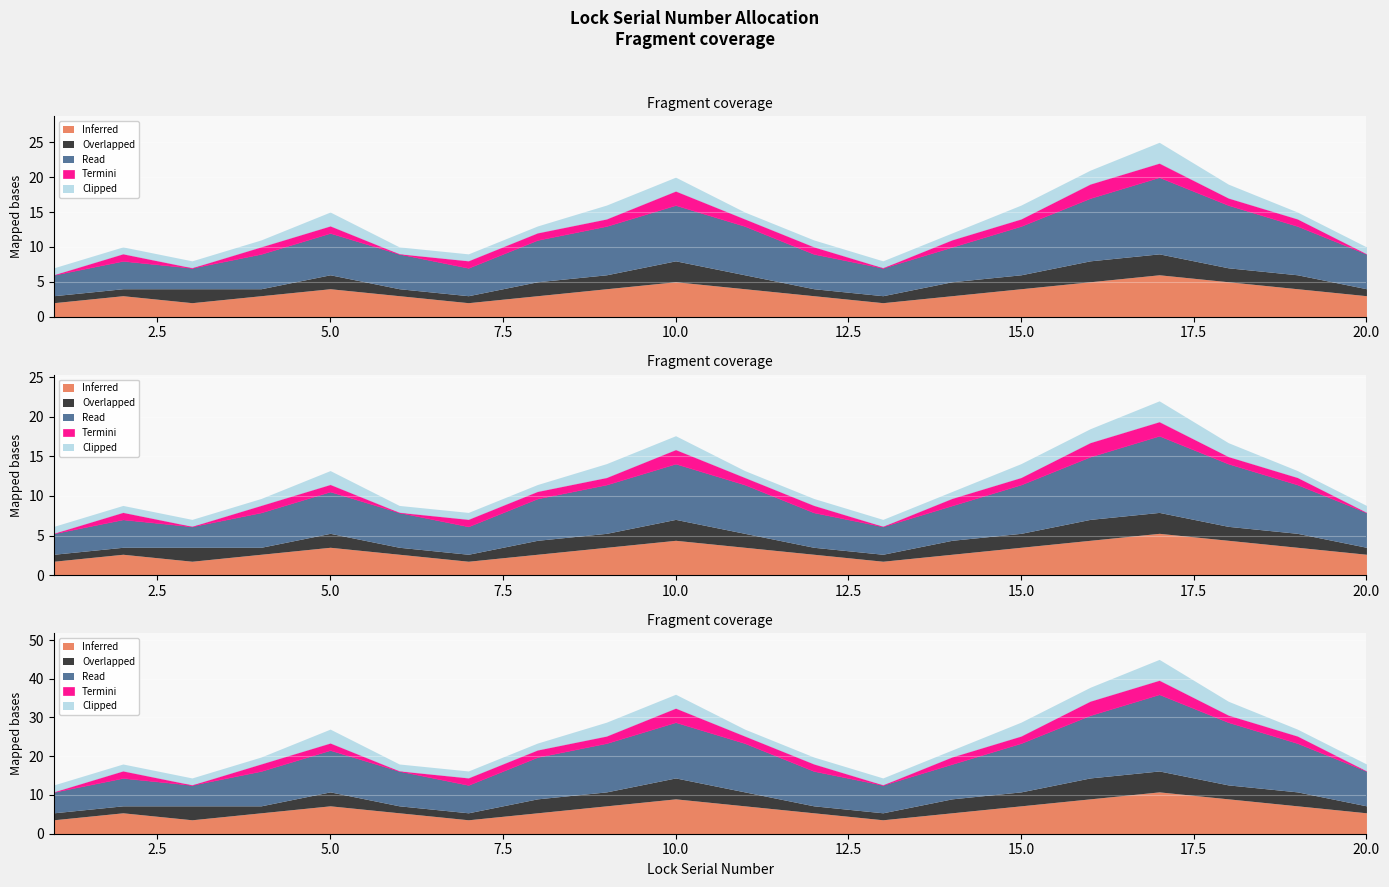

How many Overlapped values are between 1 and 2?

17